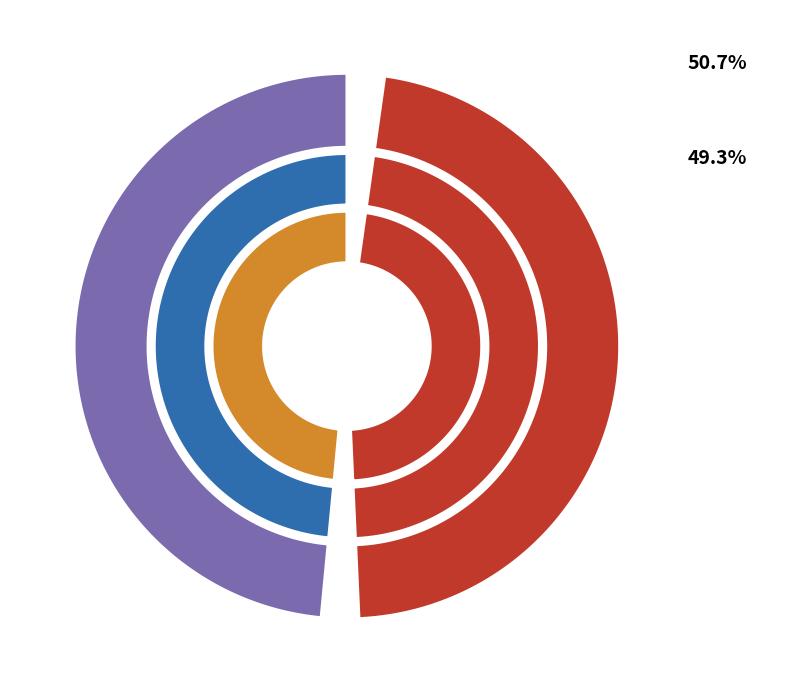

To the nearest percent, what percentage of the pie is Великополовецька спеціальна школа?

49%